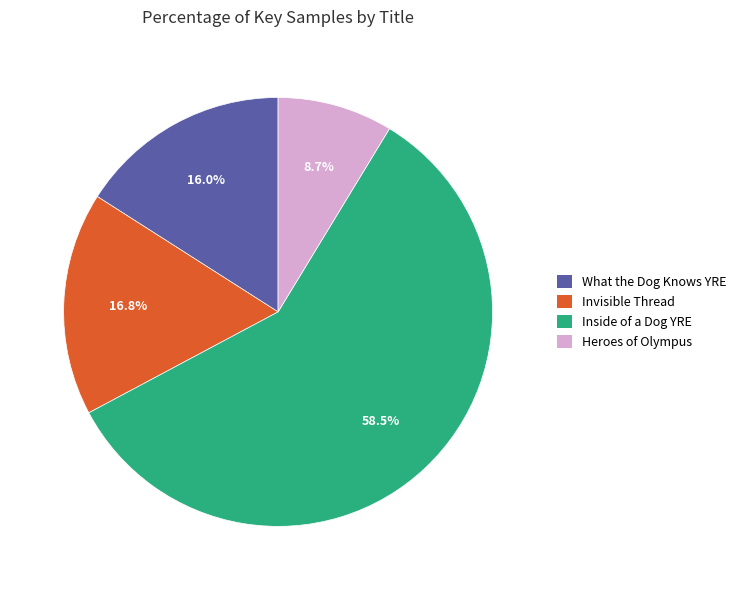

Is there a majority slice in this chart?

Yes